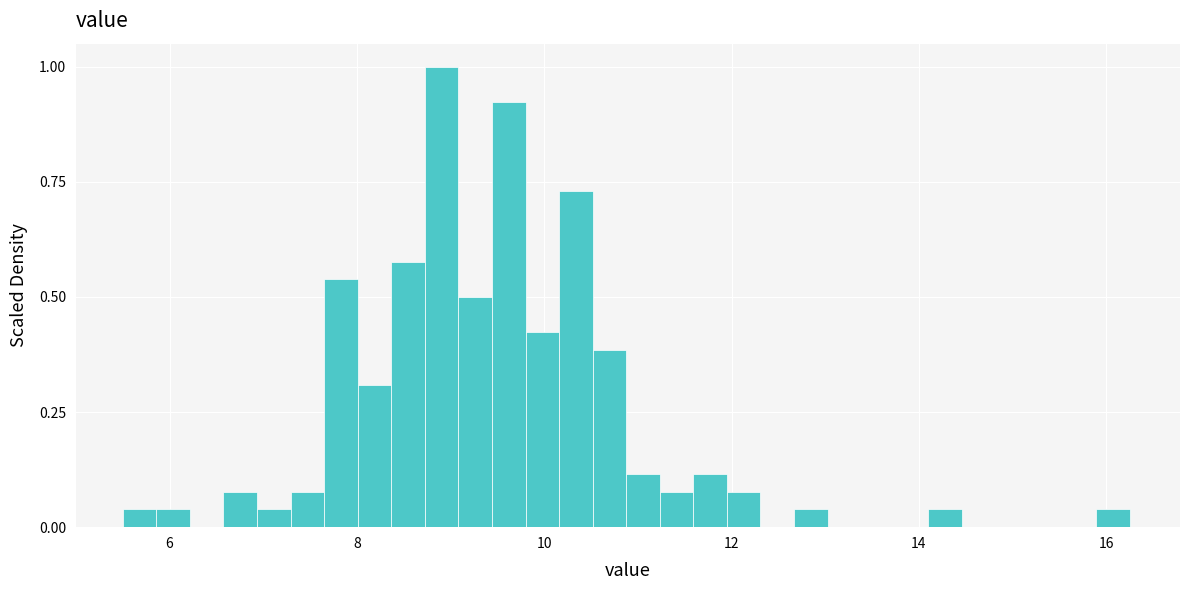

Read against the x-axis, roughly where is the centre of the tallest bar?

9.0